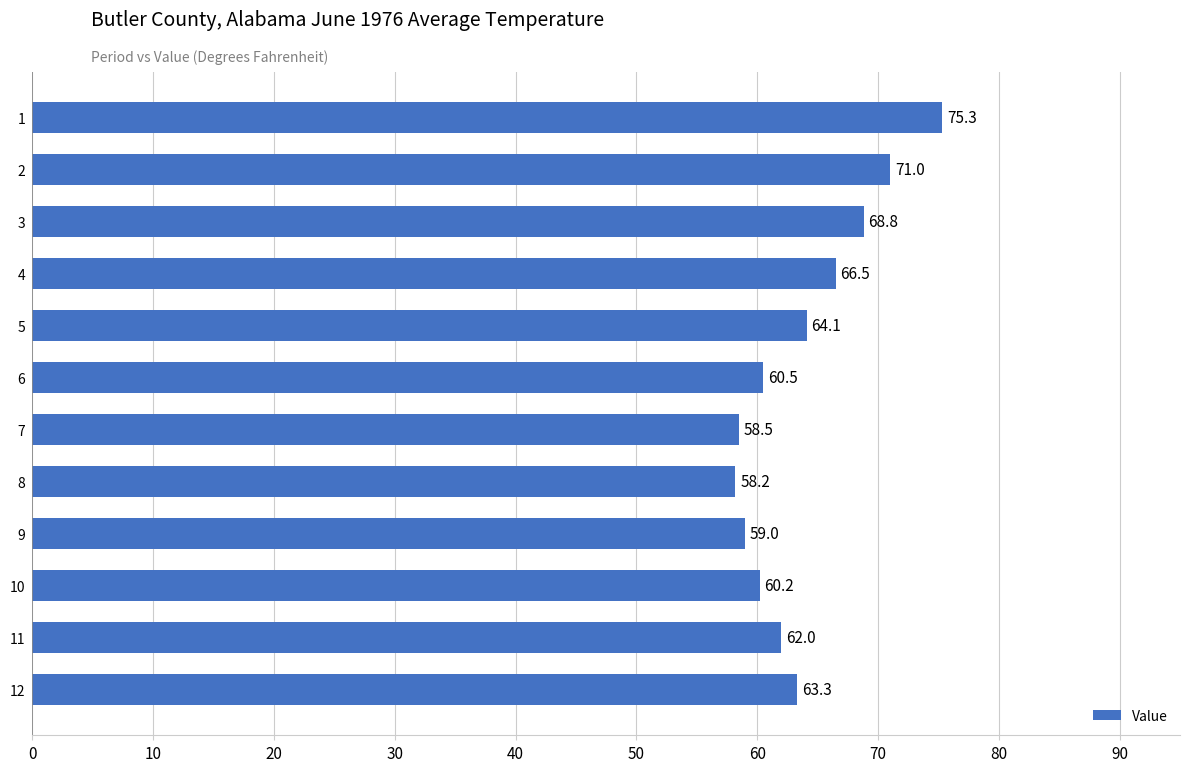

What is the ratio of the value at 12 to the value at 5?

1.0